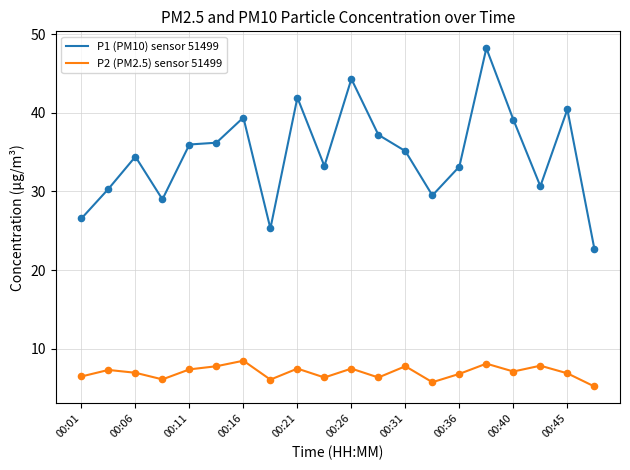

At how many categories does at least one series exceed 48?

1